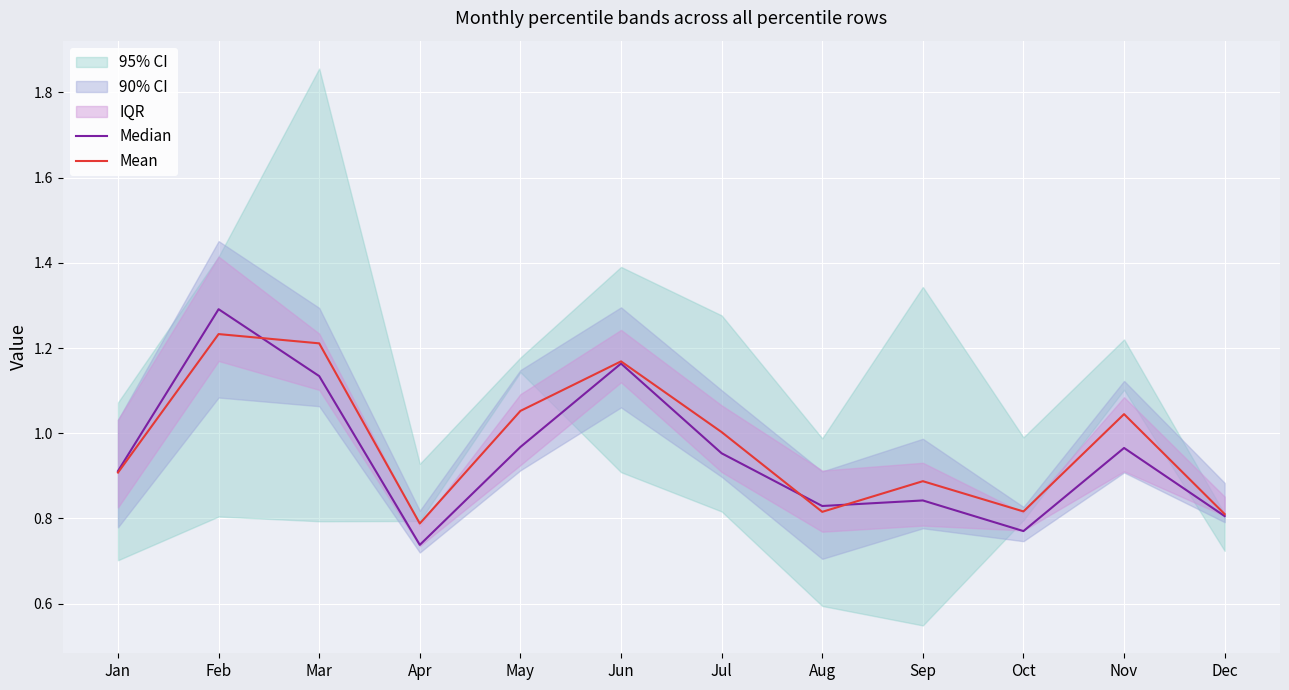

Reading left to right, list all the values displayed in this chart.

Median: Jan=0.9	Feb=1.3	Mar=1.1	Apr=0.7	May=1.0	Jun=1.2	Jul=1.0	Aug=0.8	Sep=0.8	Oct=0.8	Nov=1.0	Dec=0.8
Mean: Jan=0.9	Feb=1.2	Mar=1.2	Apr=0.8	May=1.1	Jun=1.2	Jul=1.0	Aug=0.8	Sep=0.9	Oct=0.8	Nov=1.0	Dec=0.8